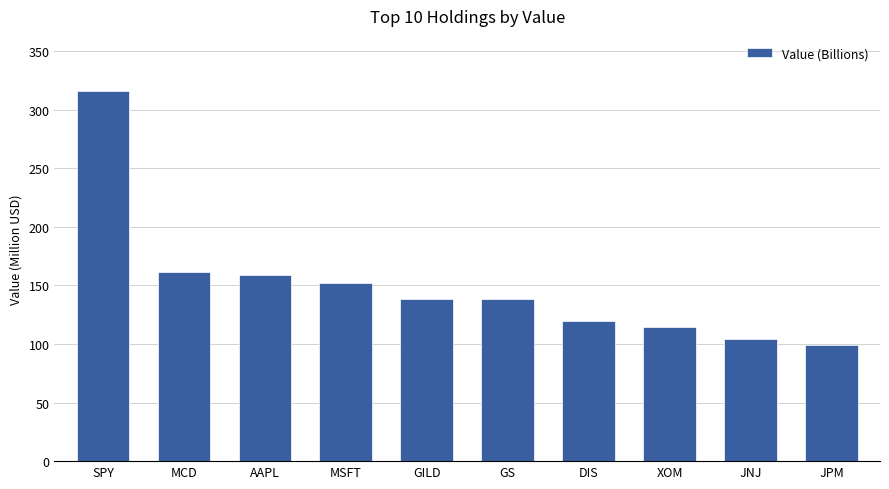

What is the difference between the maximum and second lowest values?

211.7